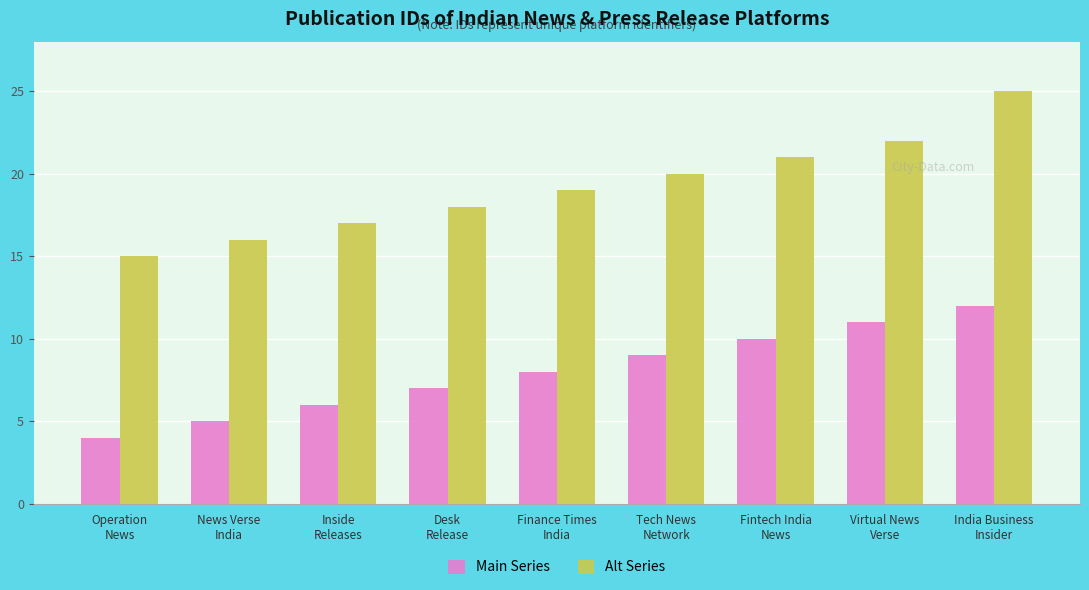

Is the value of Main Series at Inside
Releases greater than the value of Alt Series at Operation
News?

No